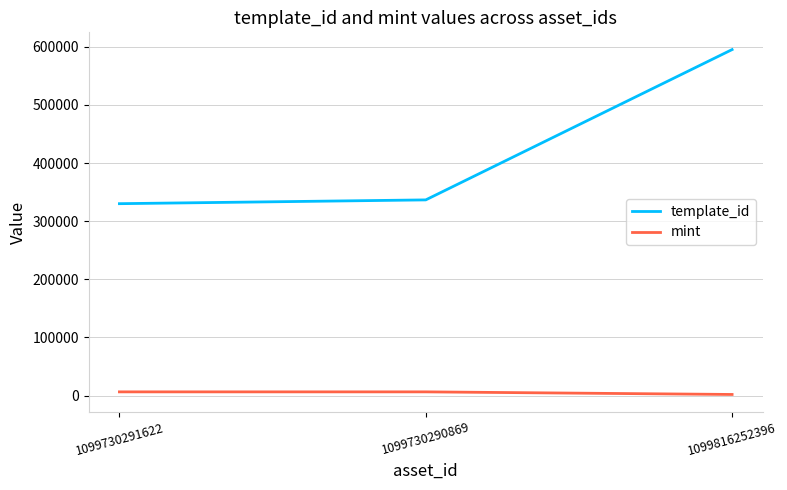

What is the sum of the mint values at 1099730291622 and 1099816252396?

8335